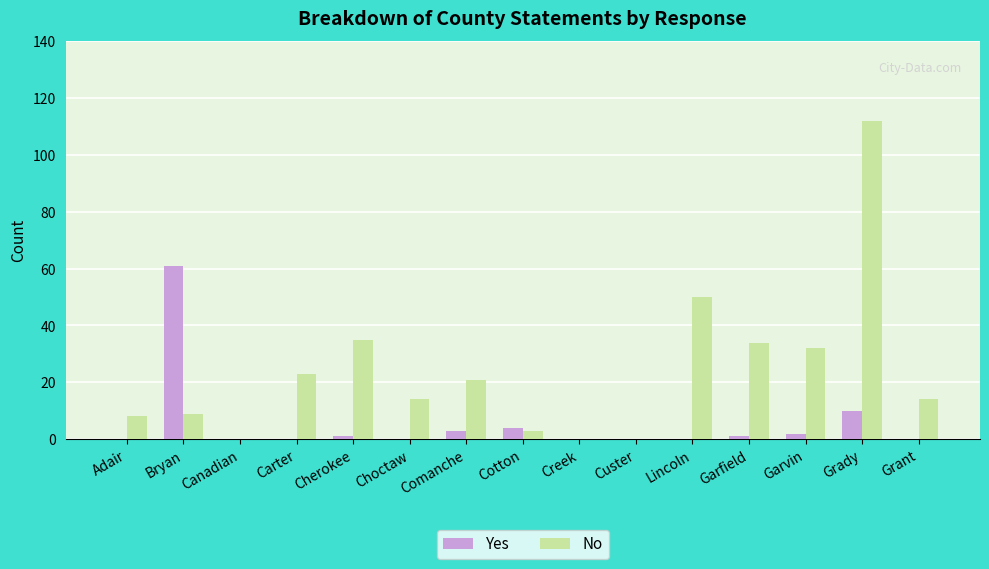

What is the sum of all No values?

355